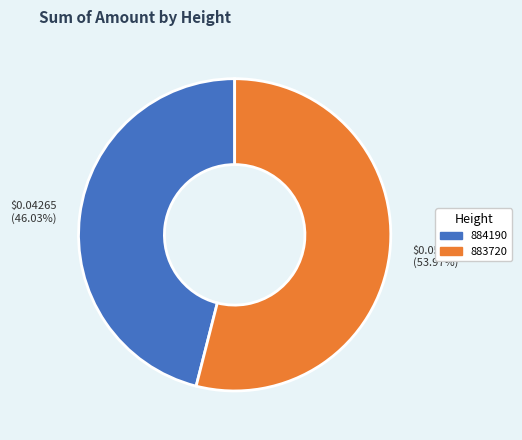

Rank the categories by value from highest to lowest.

$0.05000 (53.97%), $0.04265 (46.03%)